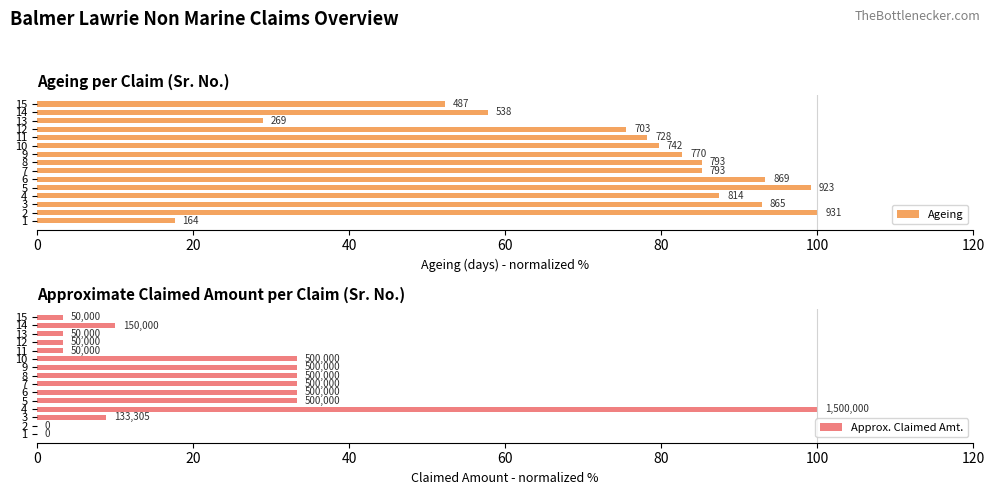

What is the difference between the second highest and minimum values in the Ageing series?

81.5